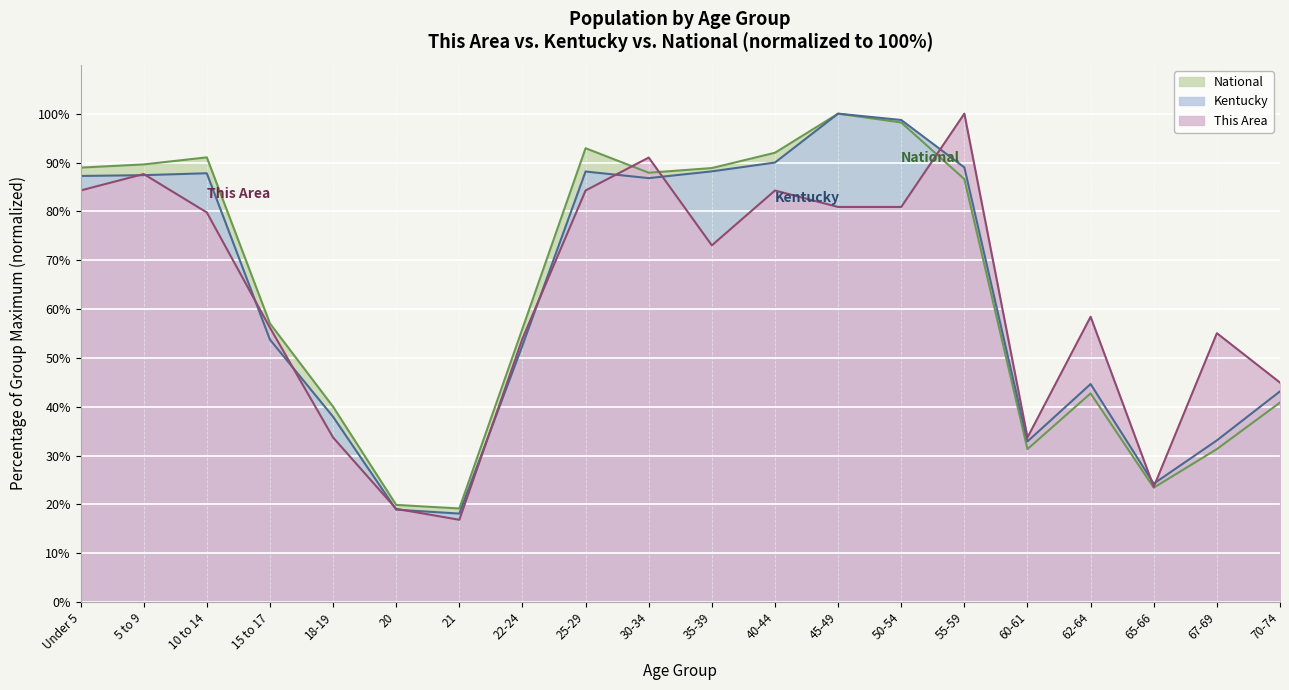

List the series in order of their overall mean, lowest first.

This Area, Kentucky, National